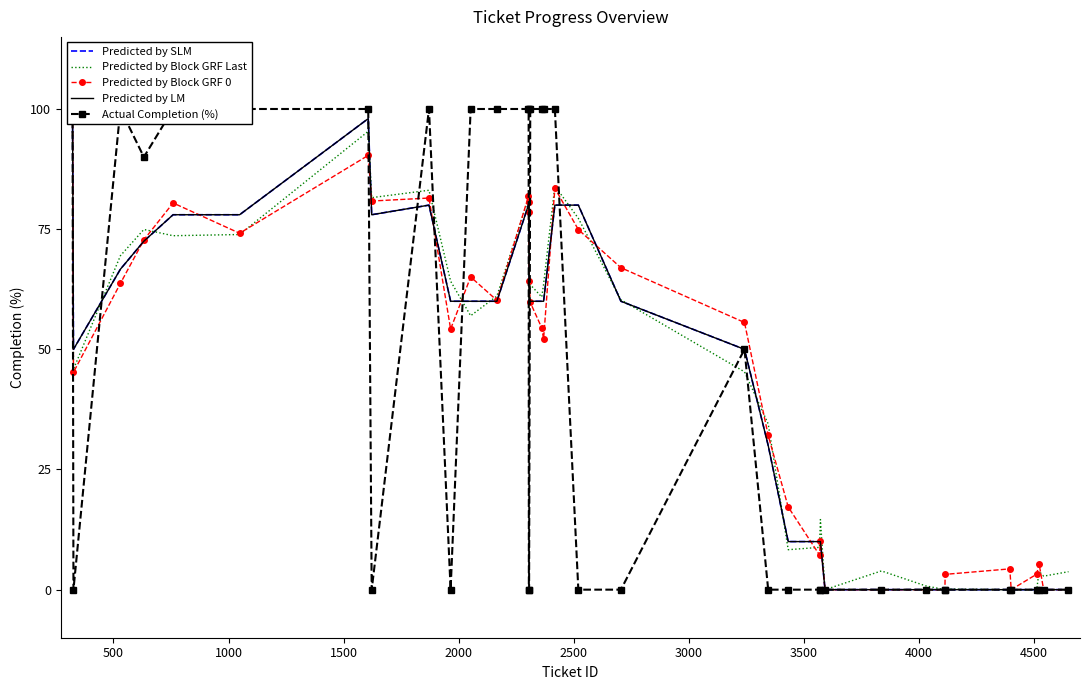

True or false: Predicted by Block GRF 0 and Predicted by Block GRF Last intersect in this chart.

True